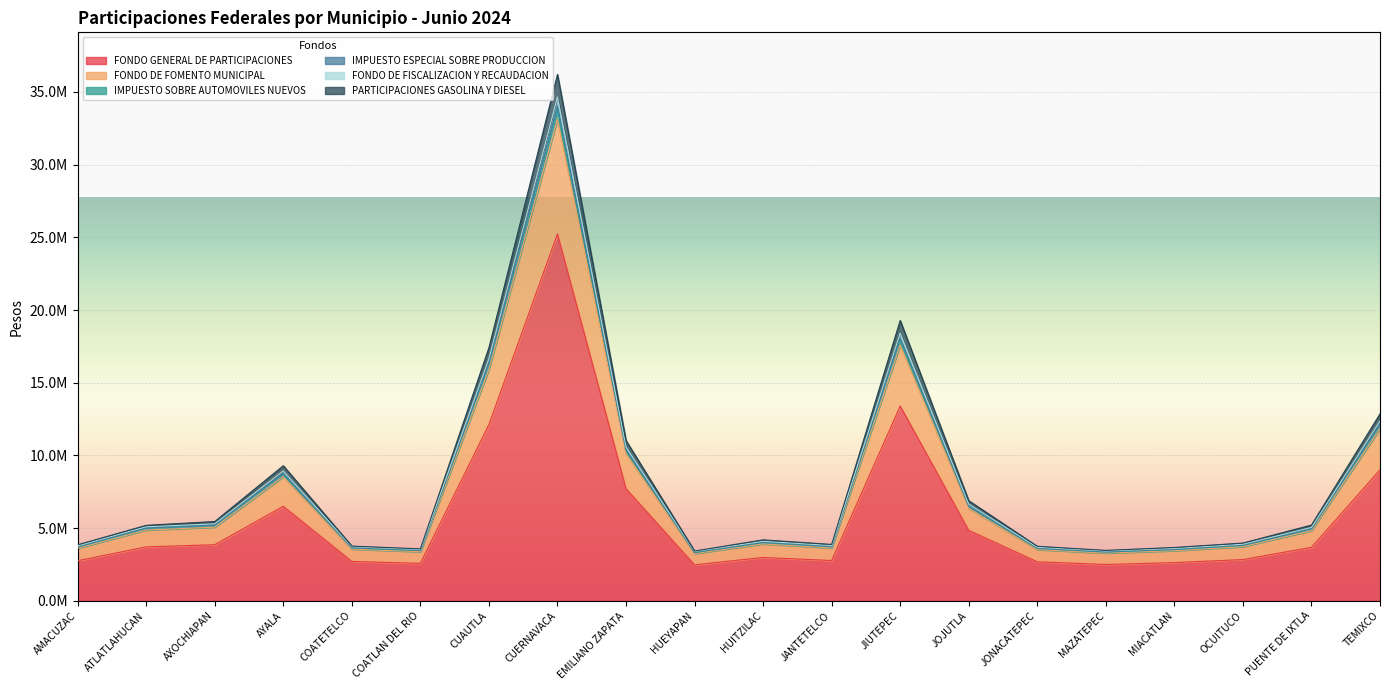

How many distinct data groups are displayed?

6